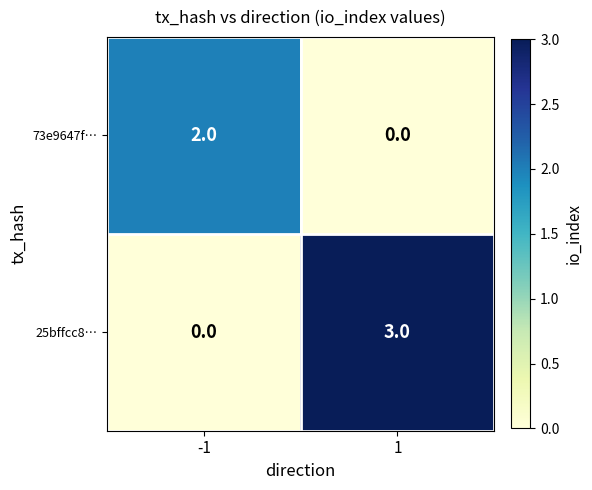

Count the number of categories in the chart.

2